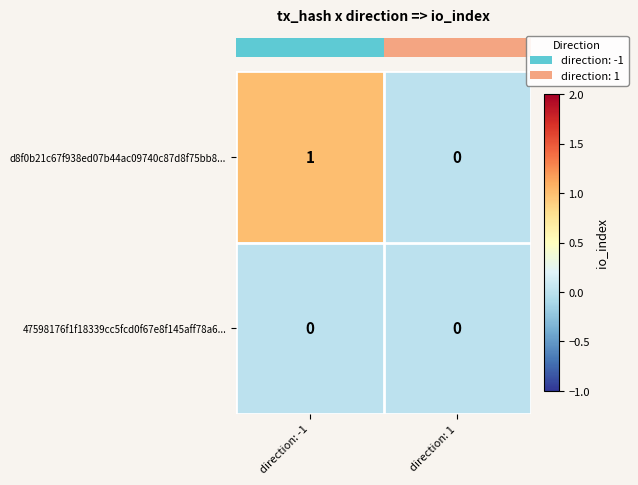

Which label corresponds to the largest value in the chart?

direction: -1